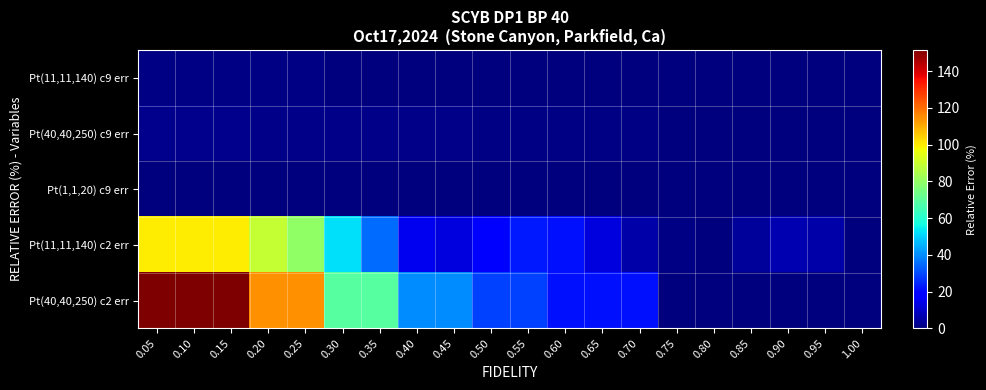

How many categories are shown in the chart?

20